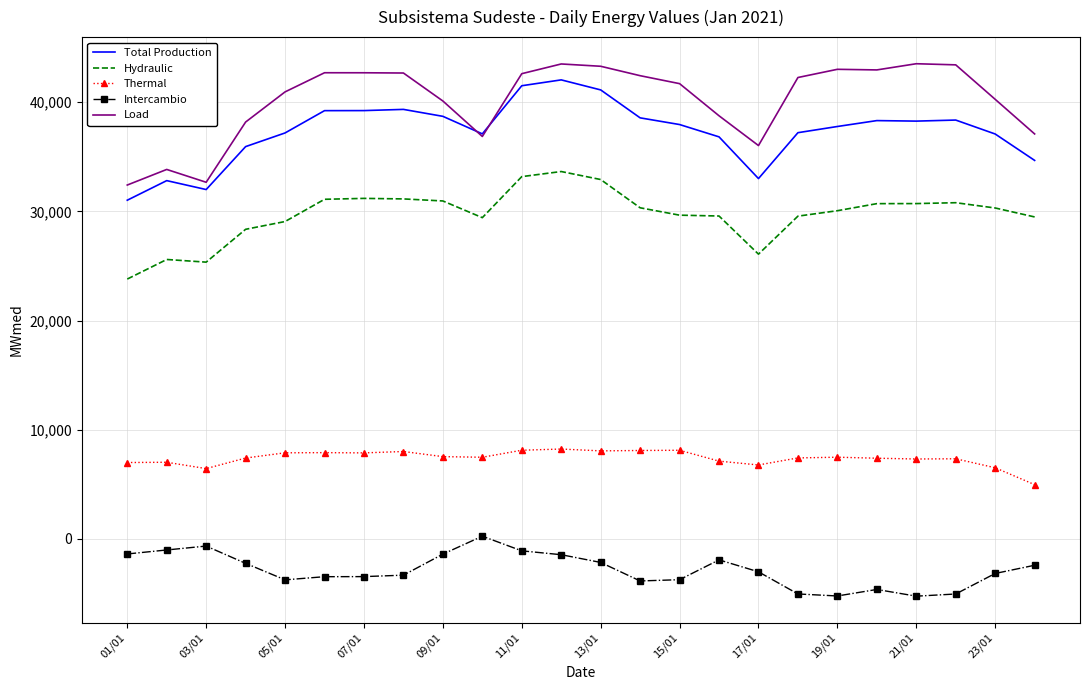

What is the minimum value for Hydraulic?

23801.1